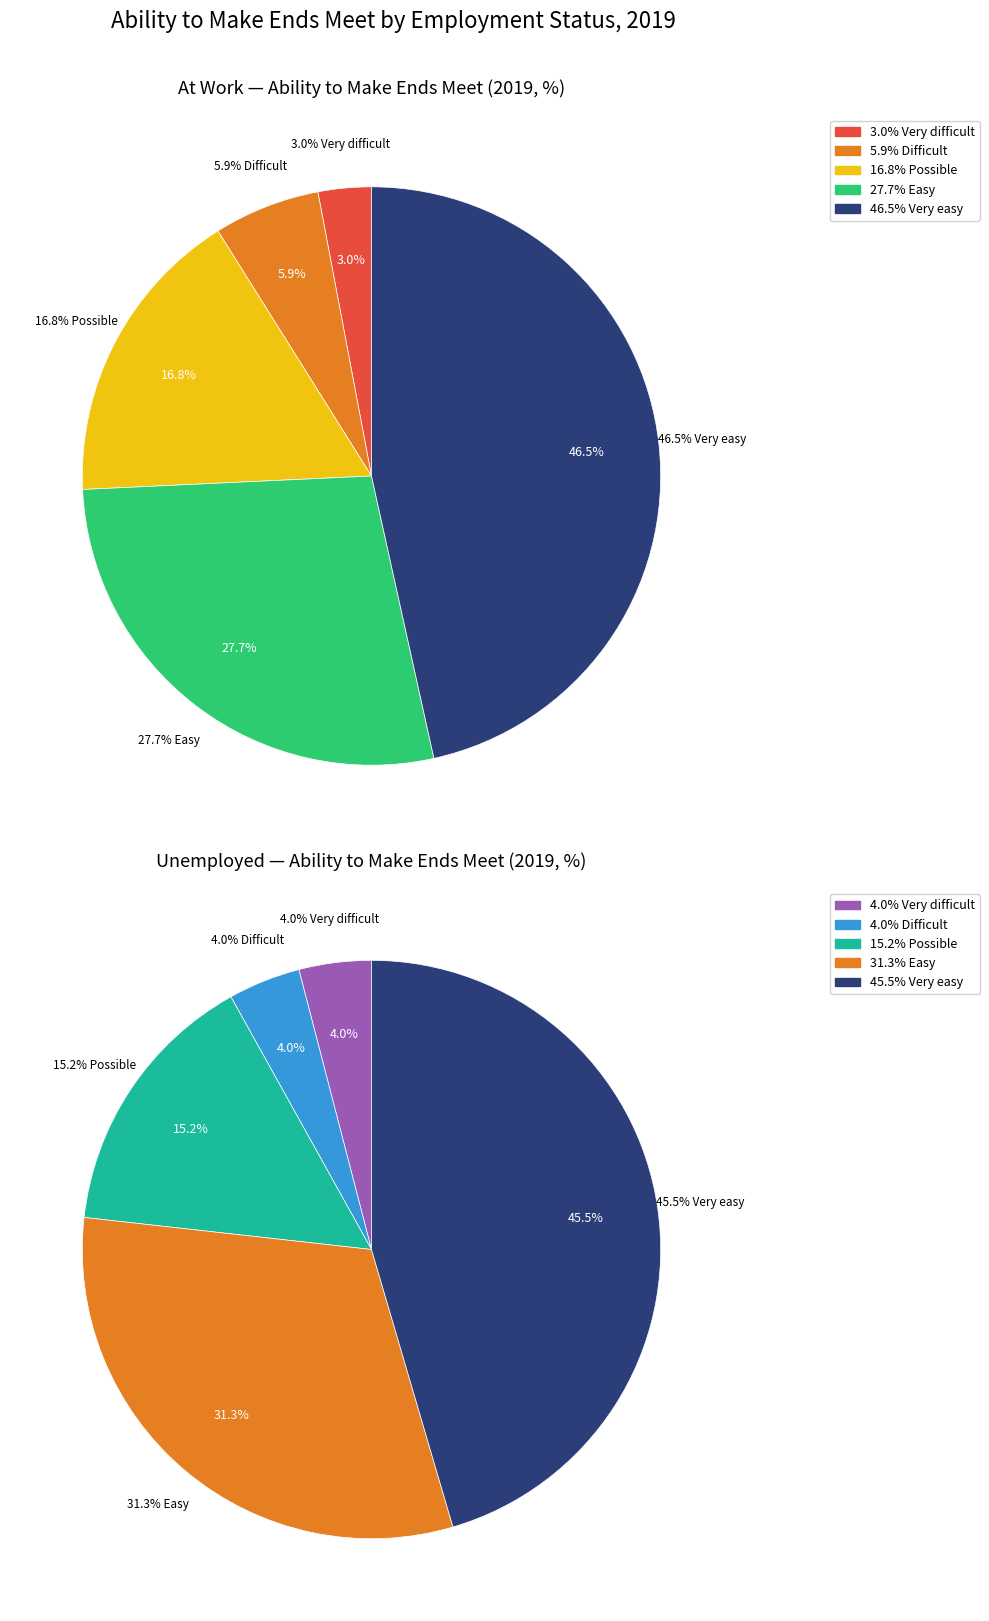

Does Very difficult account for over 50% of the chart?

No